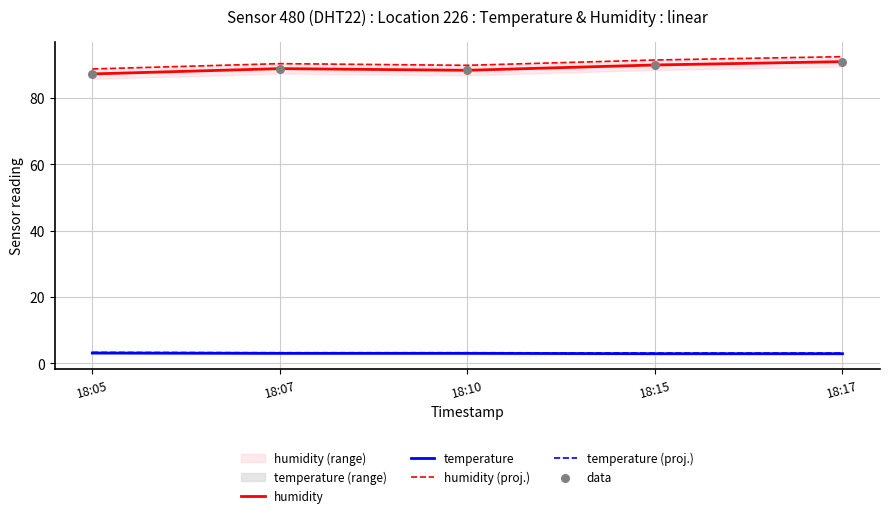

At how many categories does at least one series exceed 50?

5